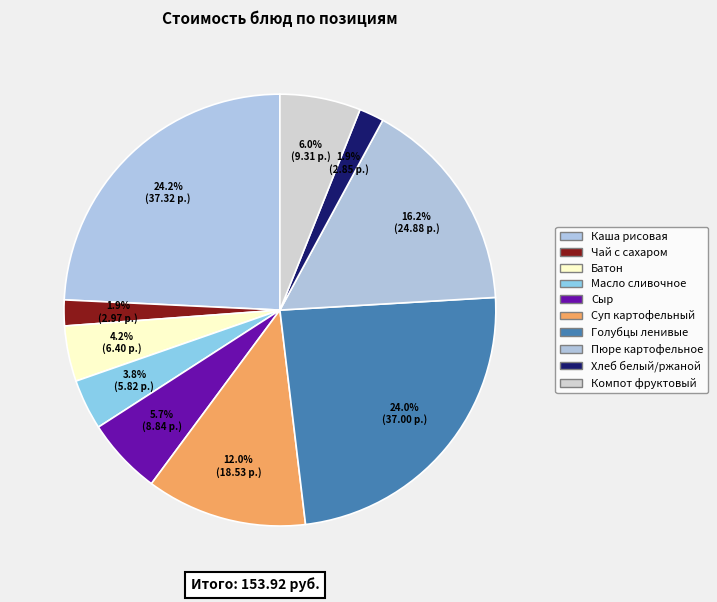

How many segments does this pie chart have?

10